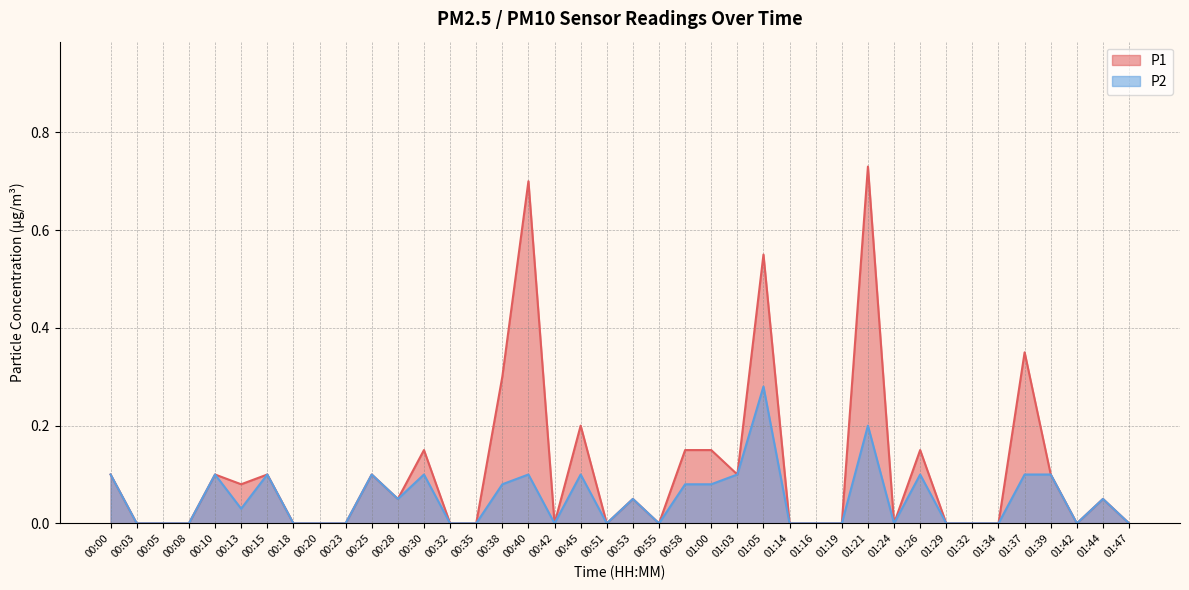

Does the chart have visible grid lines?

Yes